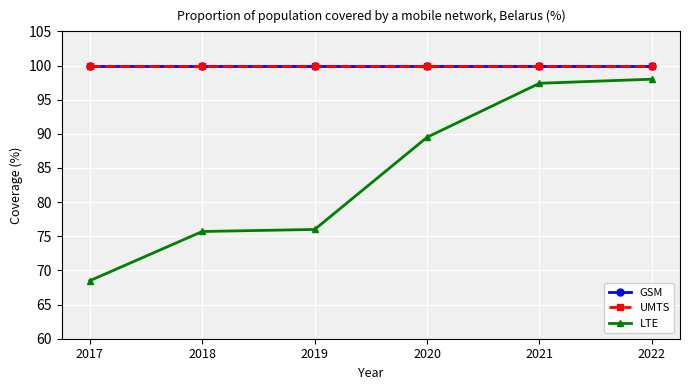

Is the value of LTE at 2019 greater than the value of UMTS at 2022?

No